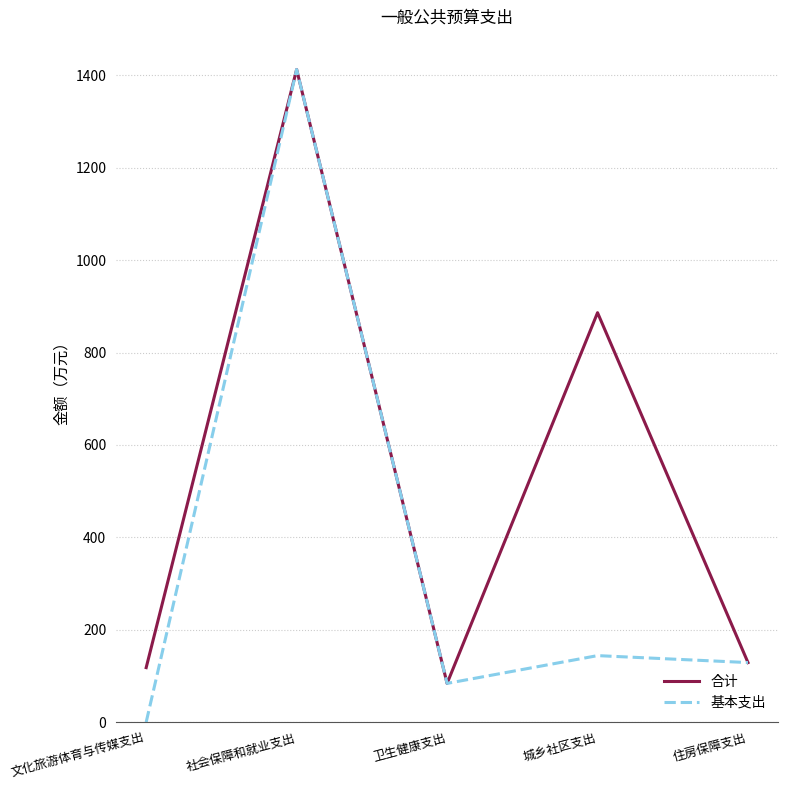

What is the difference between the 合计 values at 社会保障和就业支出 and 文化旅游体育与传媒支出?

1294.9